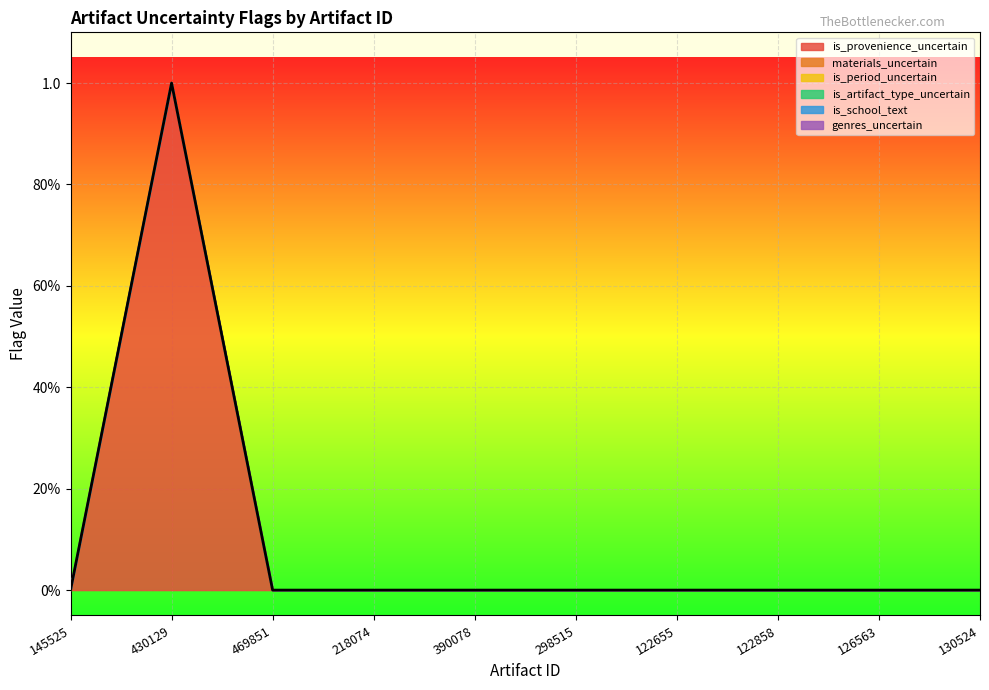

How many is_provenience_uncertain values are between 0 and 1?

10